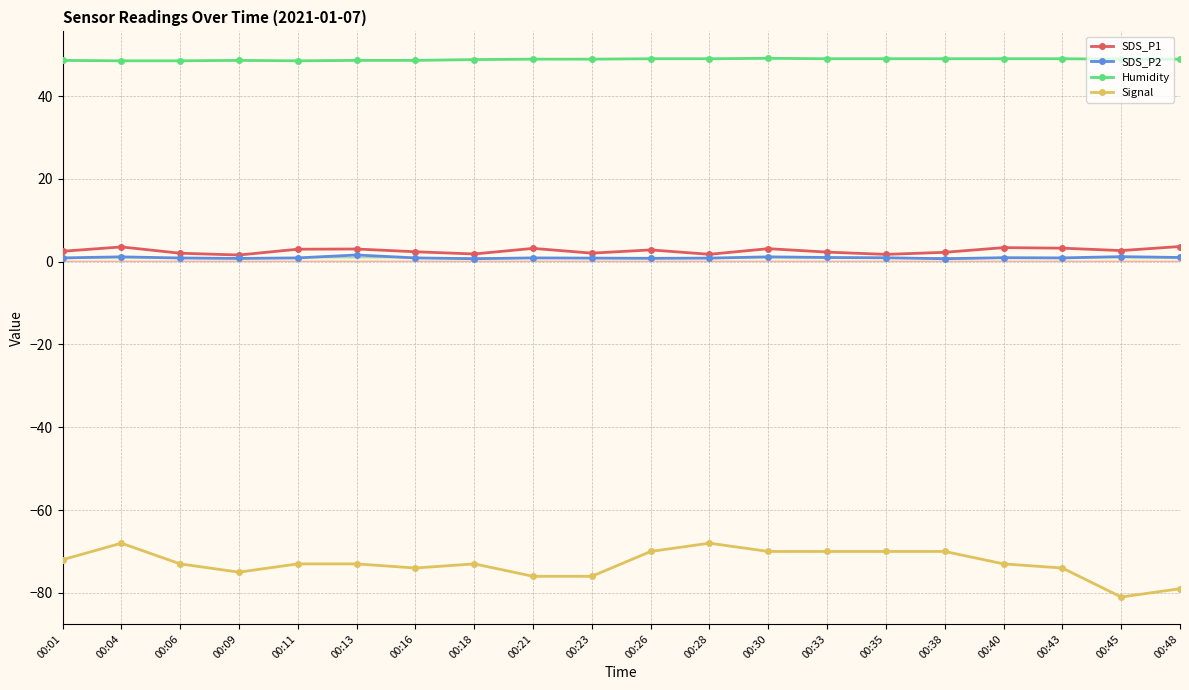

What is the lowest value of the Humidity series?

48.5